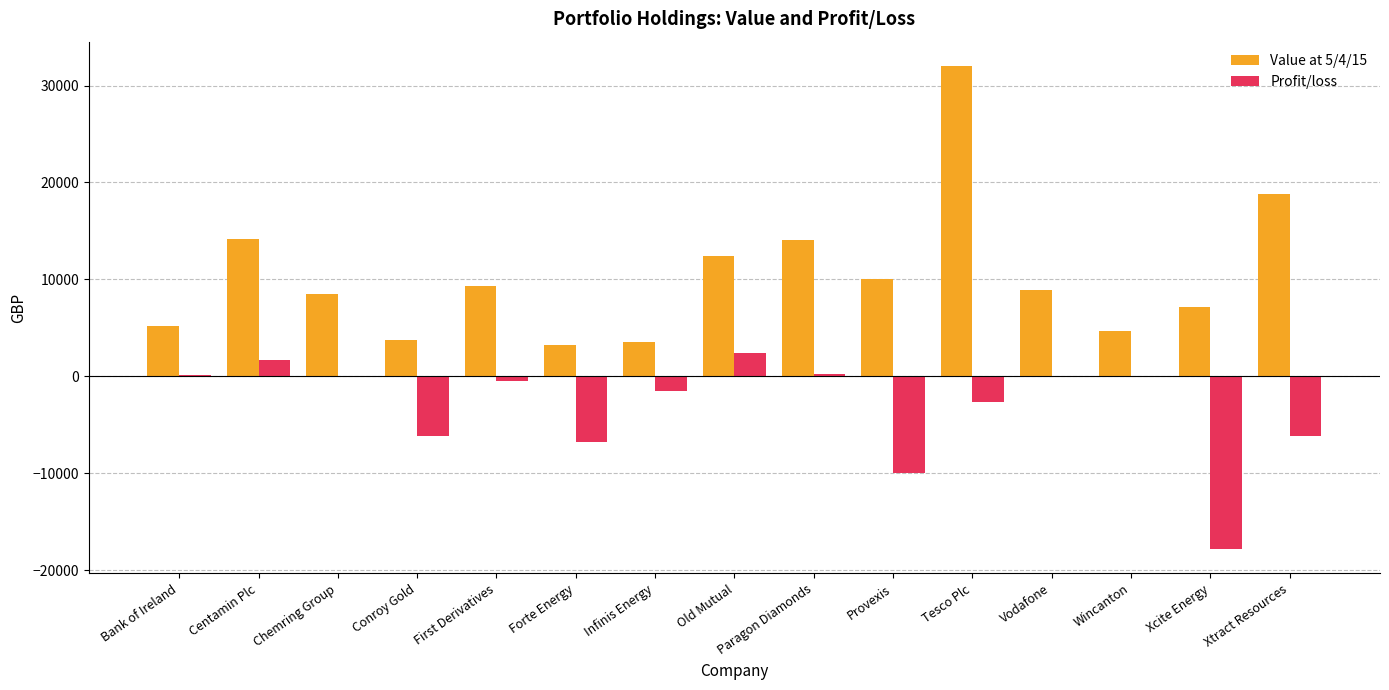

What is the sum of all Profit/loss values?

-47324.3